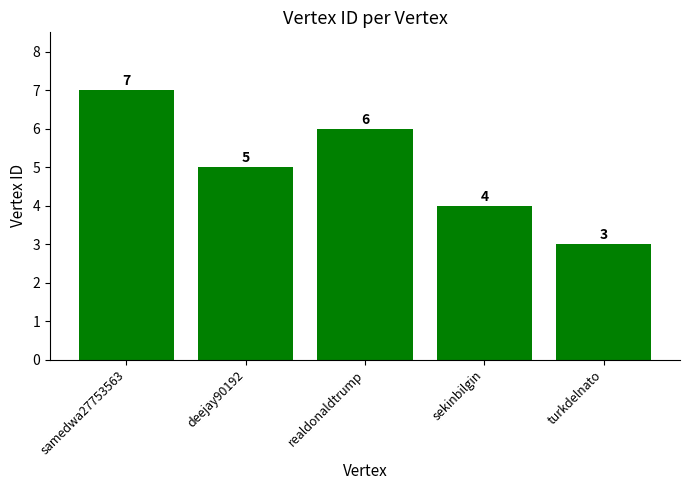

Does the chart contain any negative values?

No